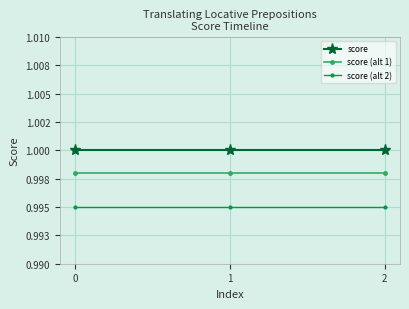

Does the chart have visible grid lines?

Yes